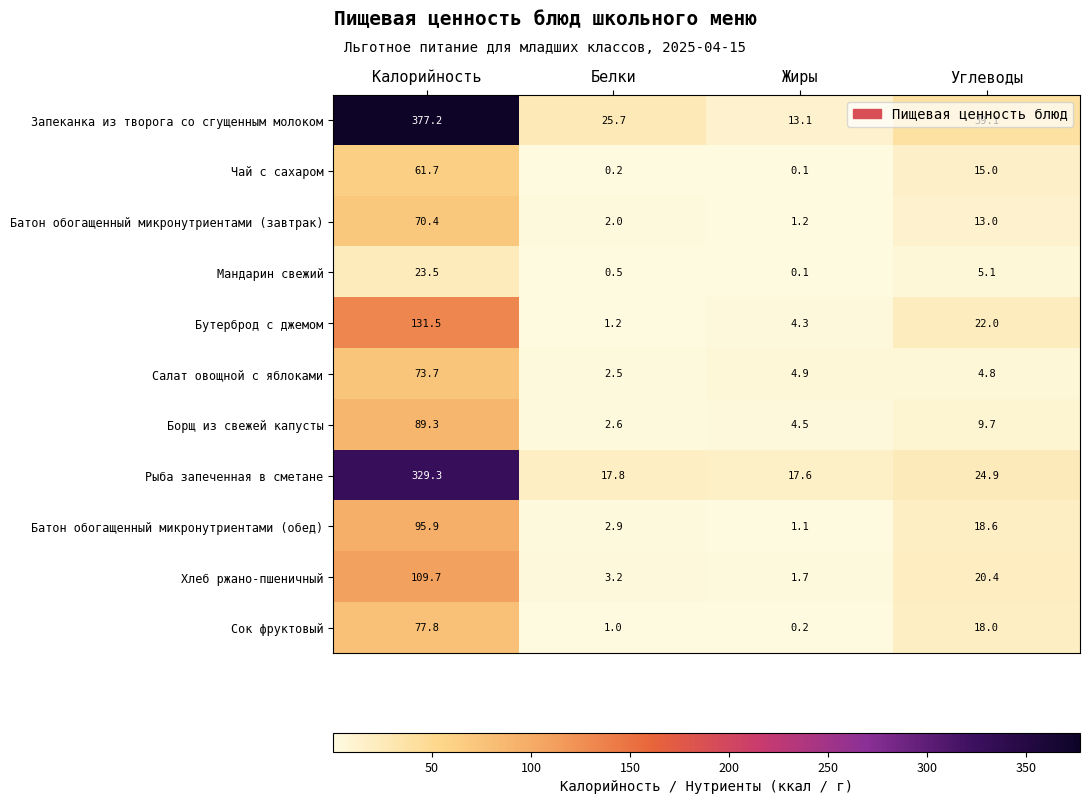

At how many categories does at least one series exceed 277?

1